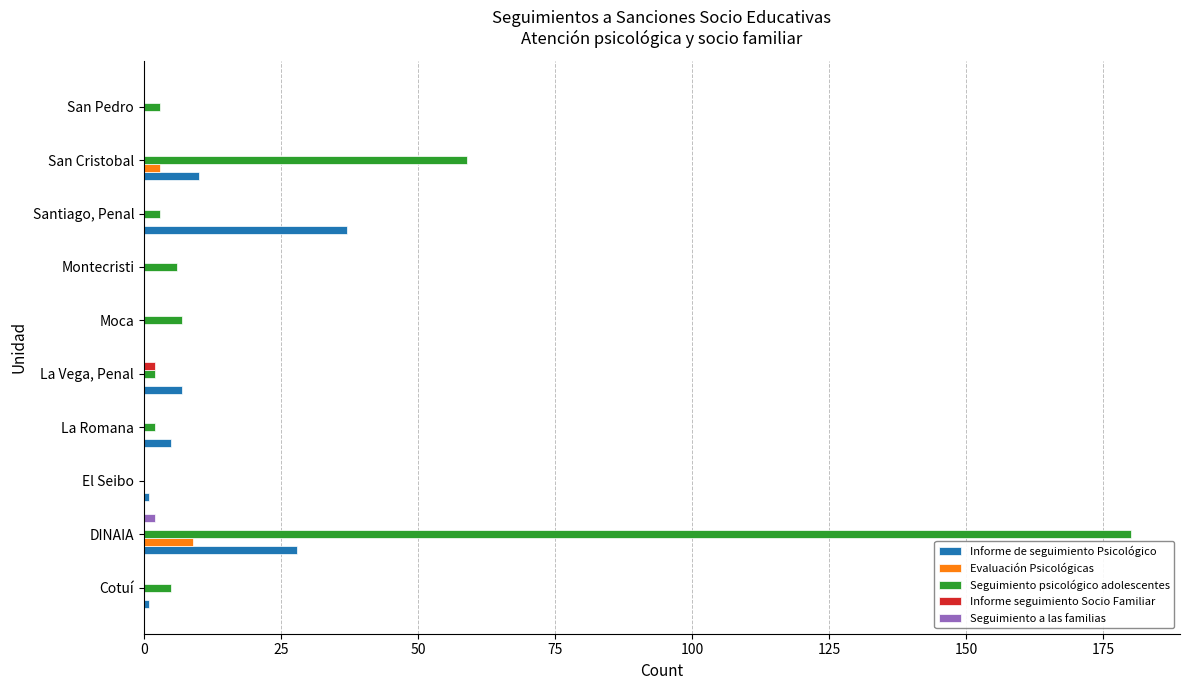

At which category is the sum across all series the highest?

DINAIA